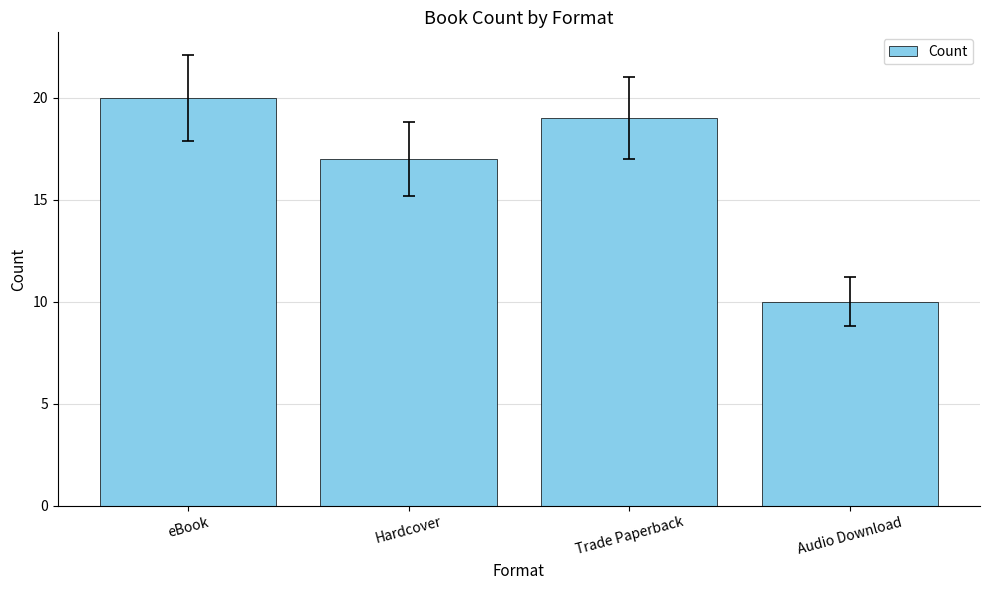

The value at eBook is 20. True or false?

True